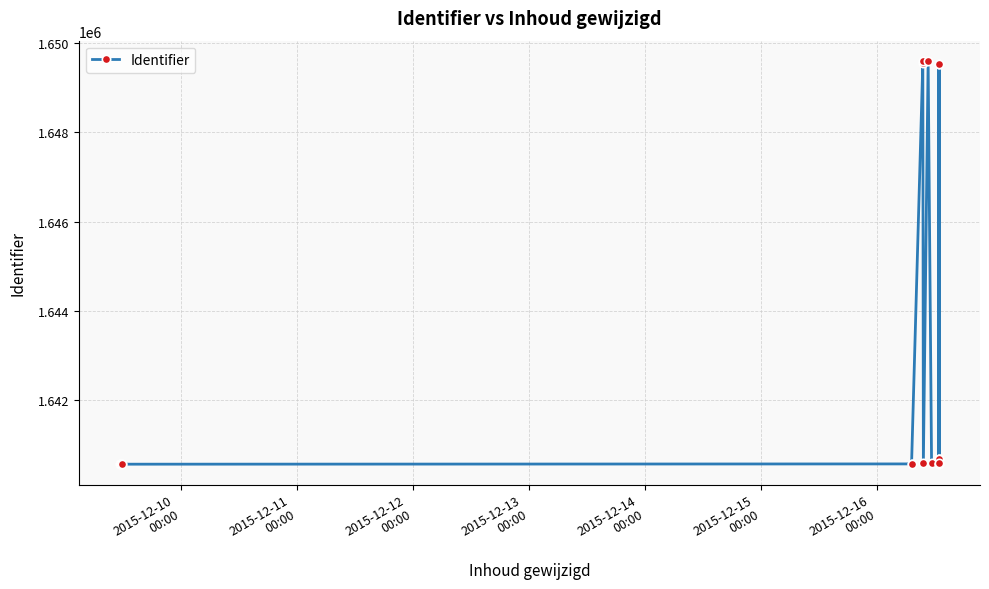

True or false: the data shows 842270 at 13.

False